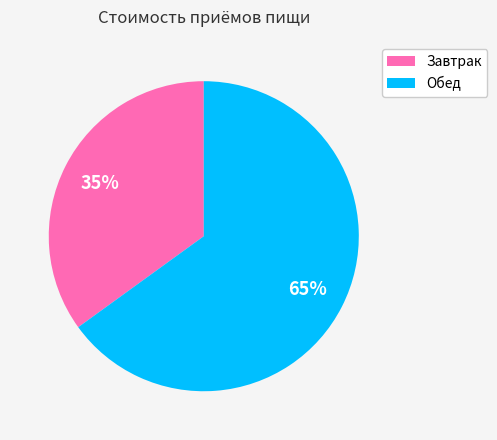

To the nearest percent, what is the average slice percentage?

50%